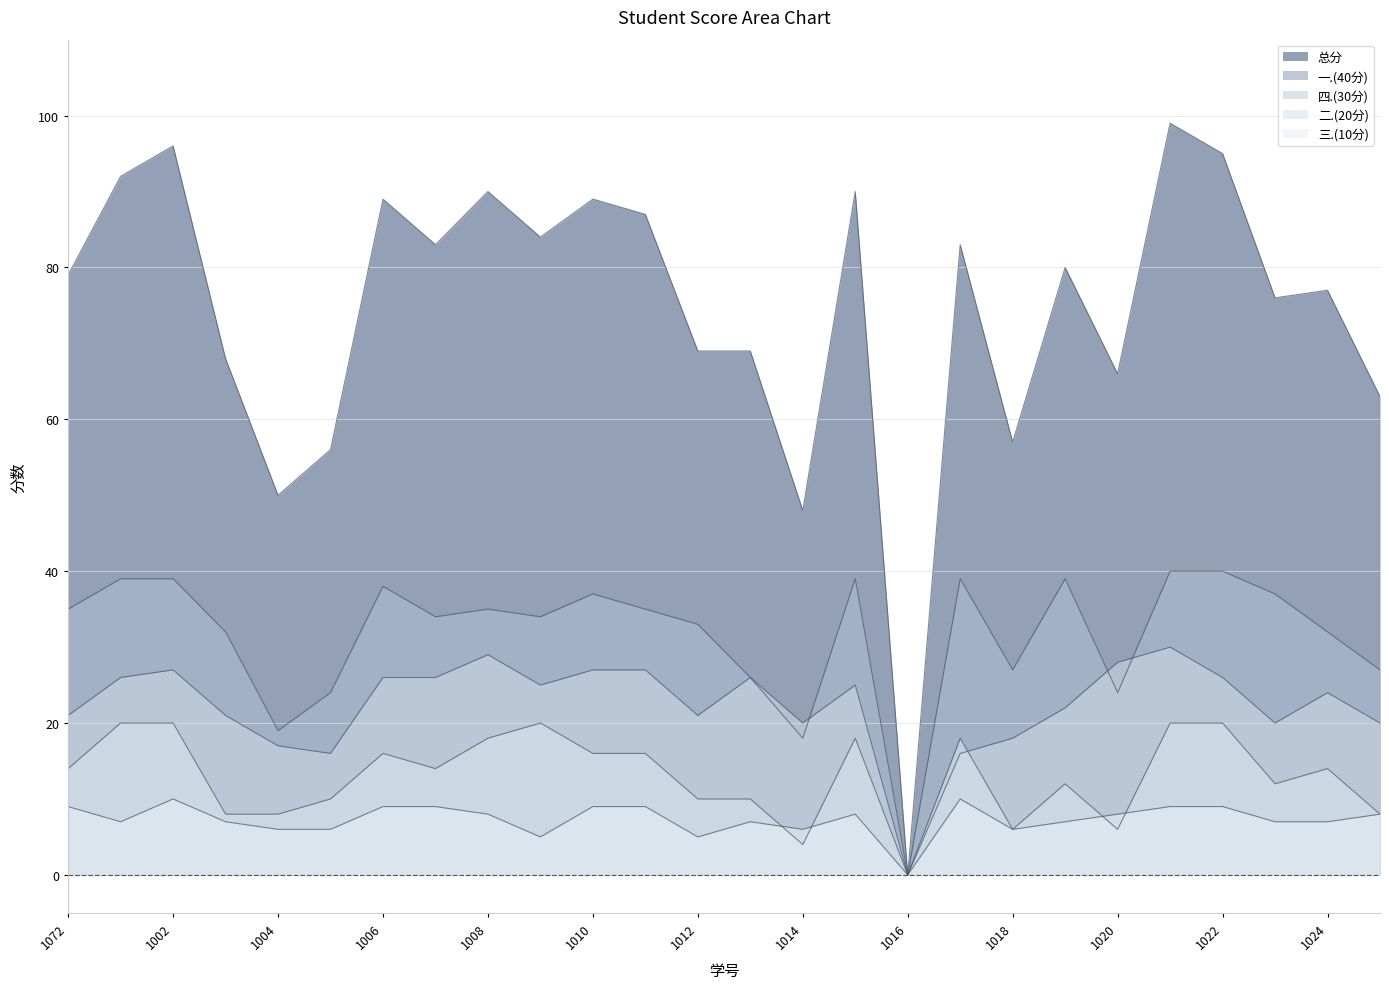

What are all the series names shown in the legend?

总分, 一.(40分), 四.(30分), 二.(20分), 三.(10分)